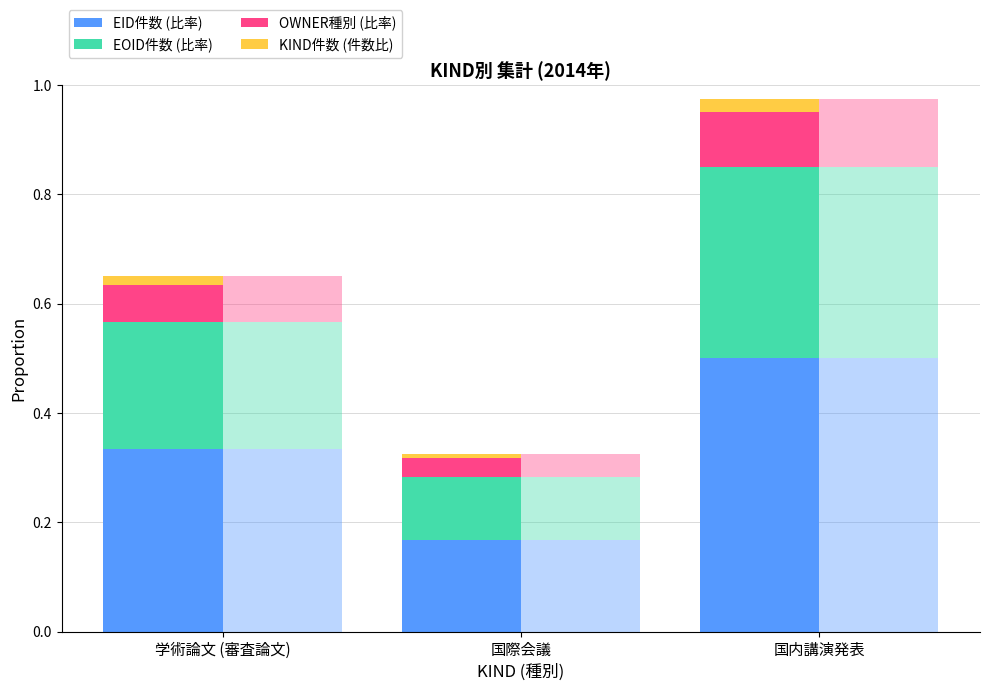

At which label does KIND件数 (件数比) reach its peak?

国内講演発表